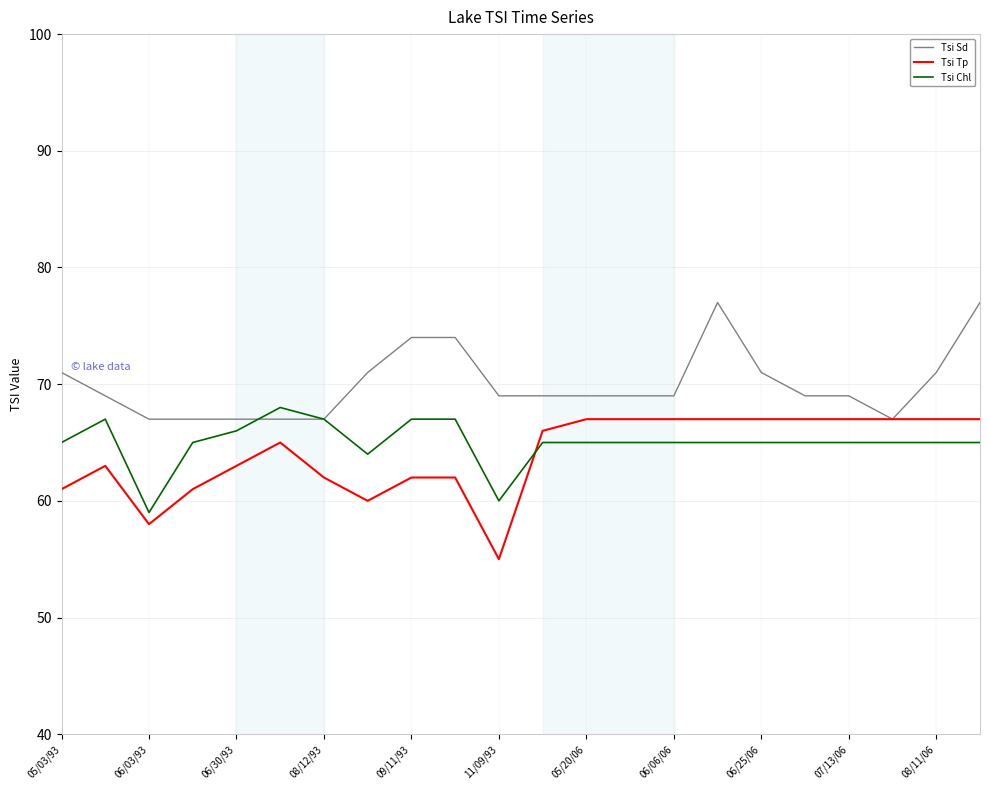

How many distinct data groups are displayed?

3